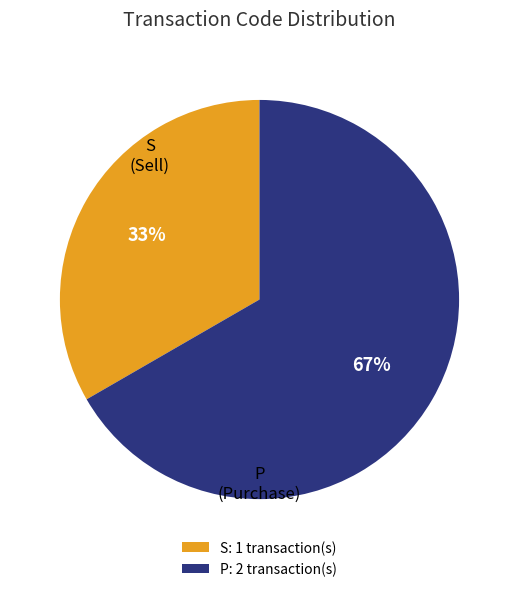

Do P and S together represent more than half of the pie?

Yes